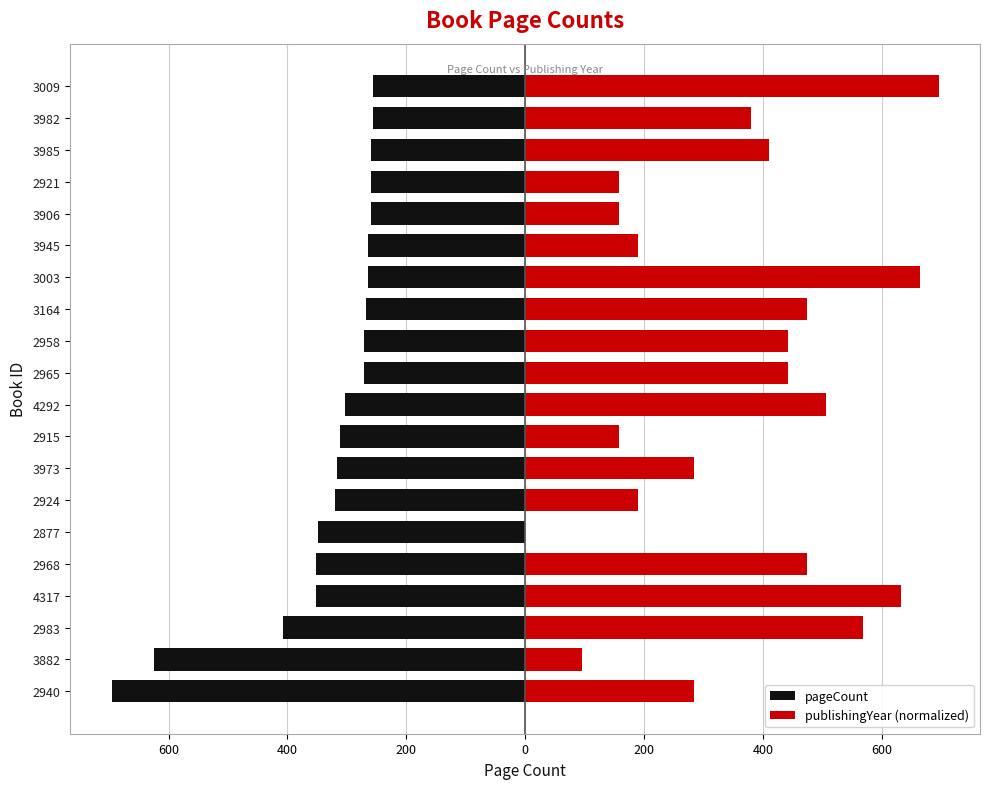

What is the minimum value shown in the chart?

-696.0